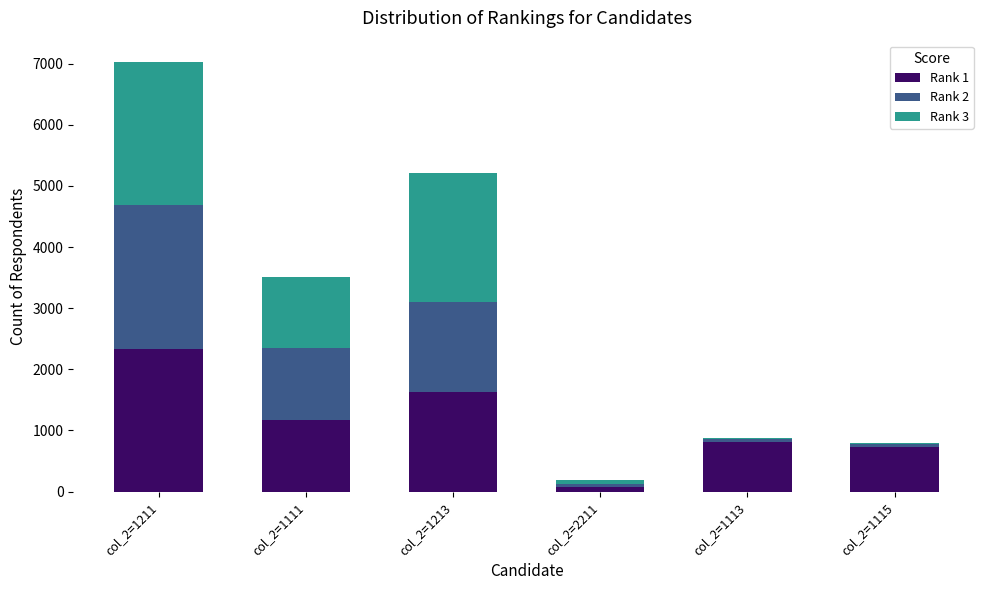

At which category is the sum across all series the highest?

col_2=1211